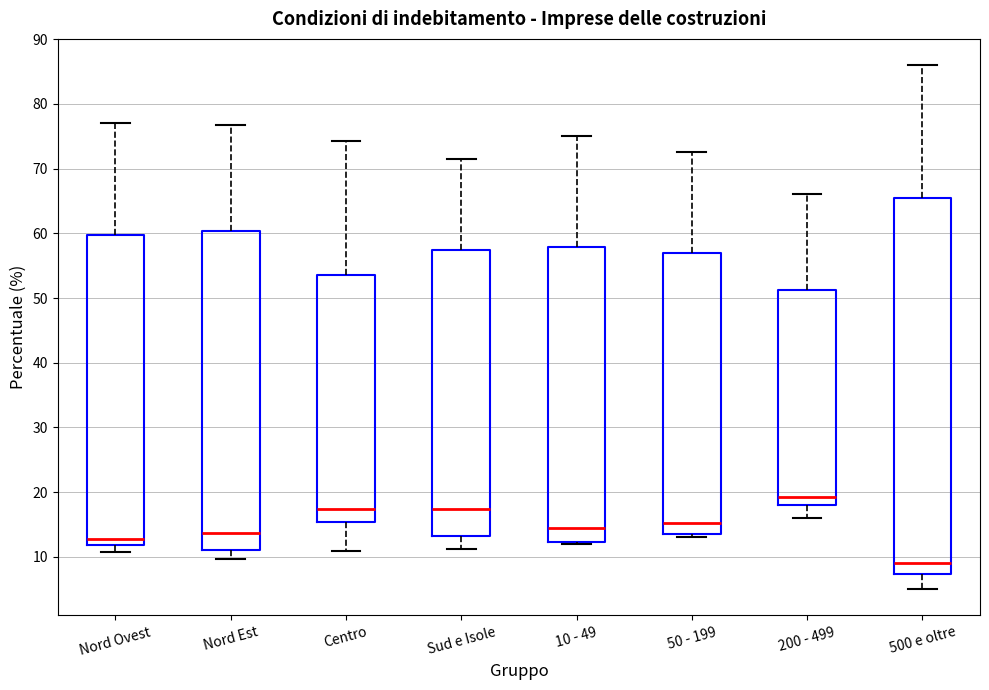

Reading left to right, read every box against the y-axis: the position of its median line, the range the box covers, and the ends of its whiskers. The values are not printed on the chart, so give them approximately, as read against the axis.

Nord Ovest: median 13, box 12 to 60, whiskers 11 to 77
Nord Est: median 14, box 11 to 60, whiskers 10 to 77
Centro: median 17, box 15 to 54, whiskers 11 to 74
Sud e Isole: median 17, box 13 to 57, whiskers 11 to 72
10 - 49: median 14, box 12 to 58, whiskers 12 to 75
50 - 199: median 15, box 14 to 57, whiskers 13 to 73
200 - 499: median 19, box 18 to 51, whiskers 16 to 66
500 e oltre: median 9, box 7 to 65, whiskers 5 to 86